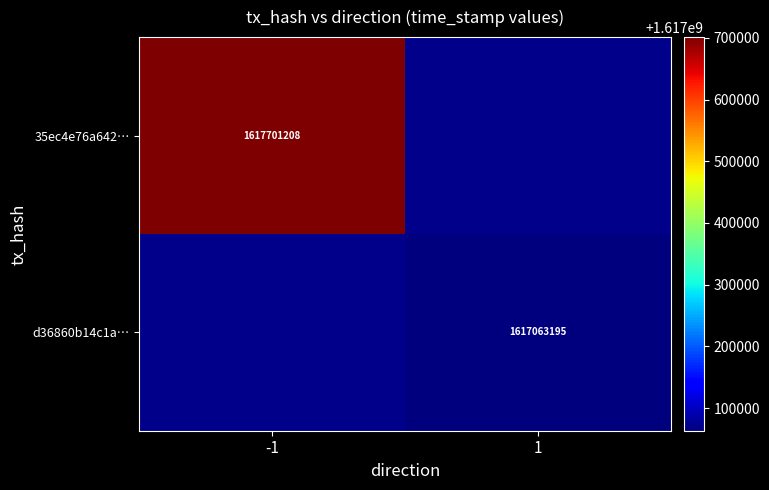

How many distinct data groups are displayed?

2